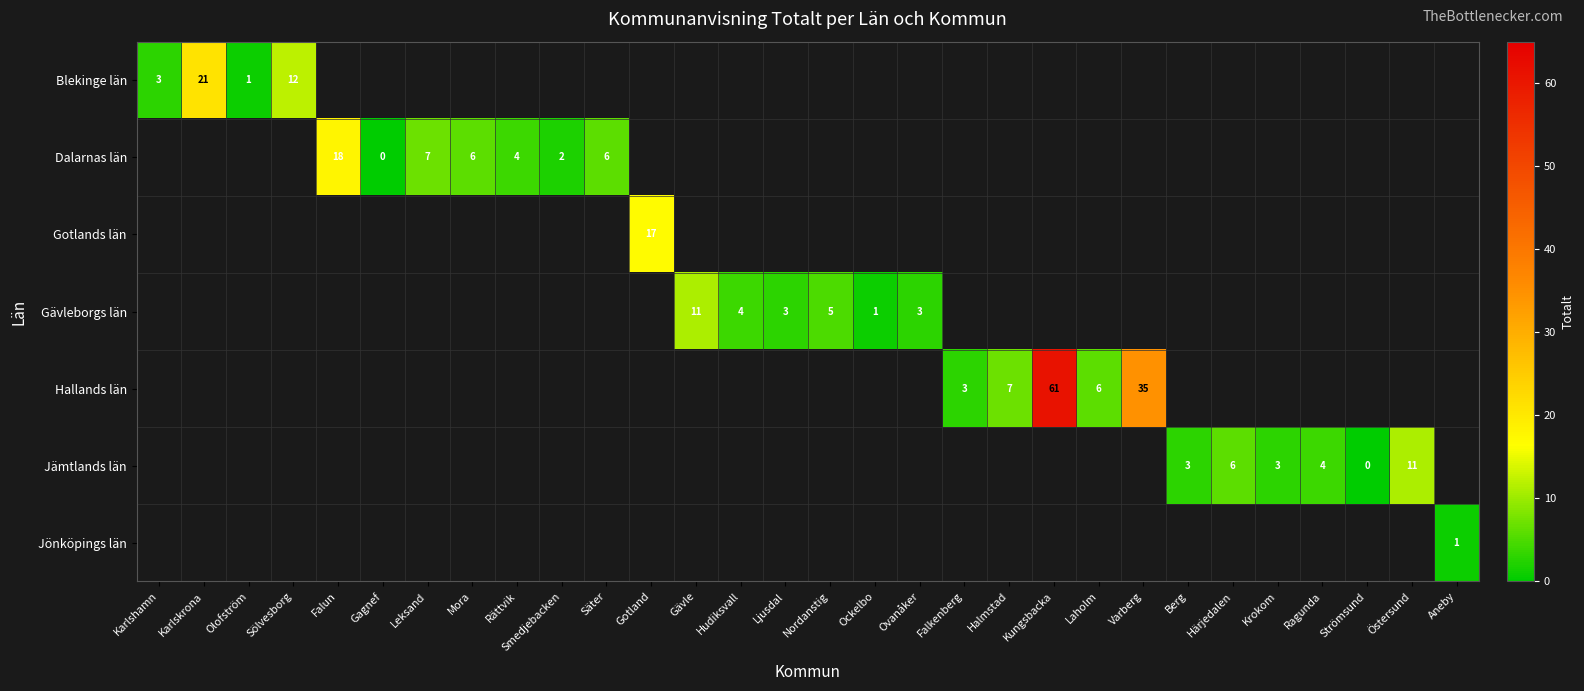

The value of Dalarnas län at Smedjebacken is 2. True or false?

True